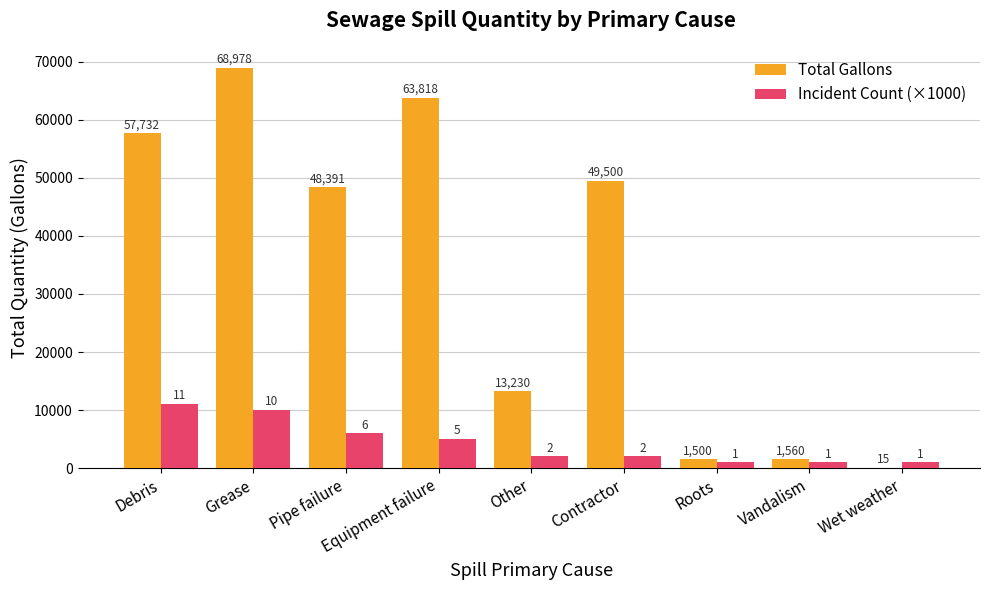

What is the greatest value displayed?

68978